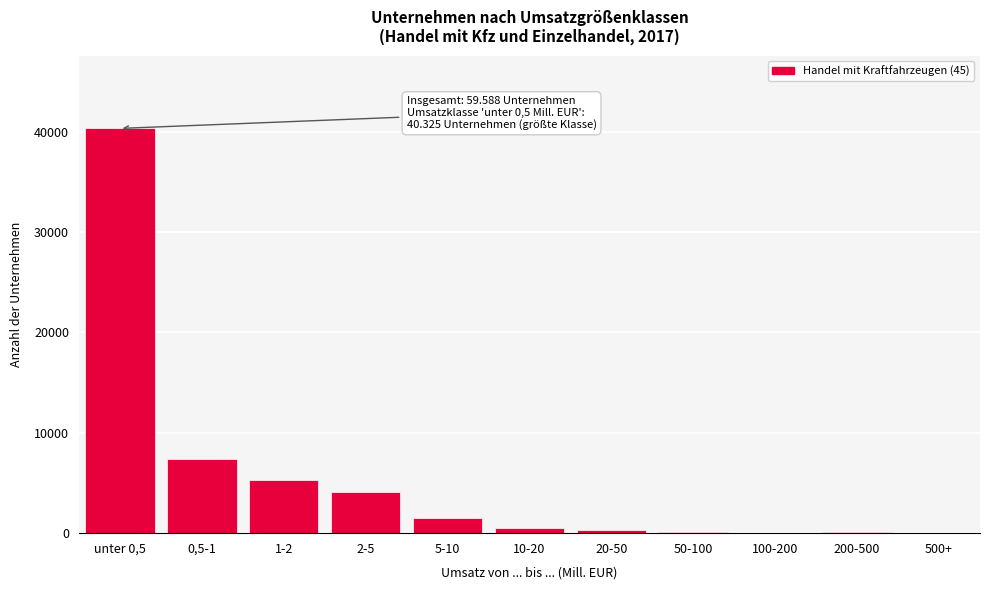

Which label corresponds to the largest value in the chart?

unter 0,5